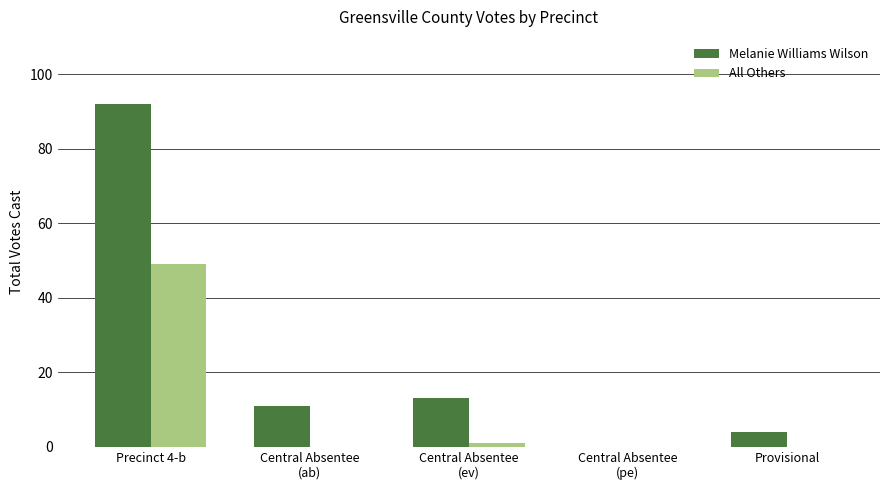

What is the approximate value of Melanie Williams Wilson at Provisional?

4